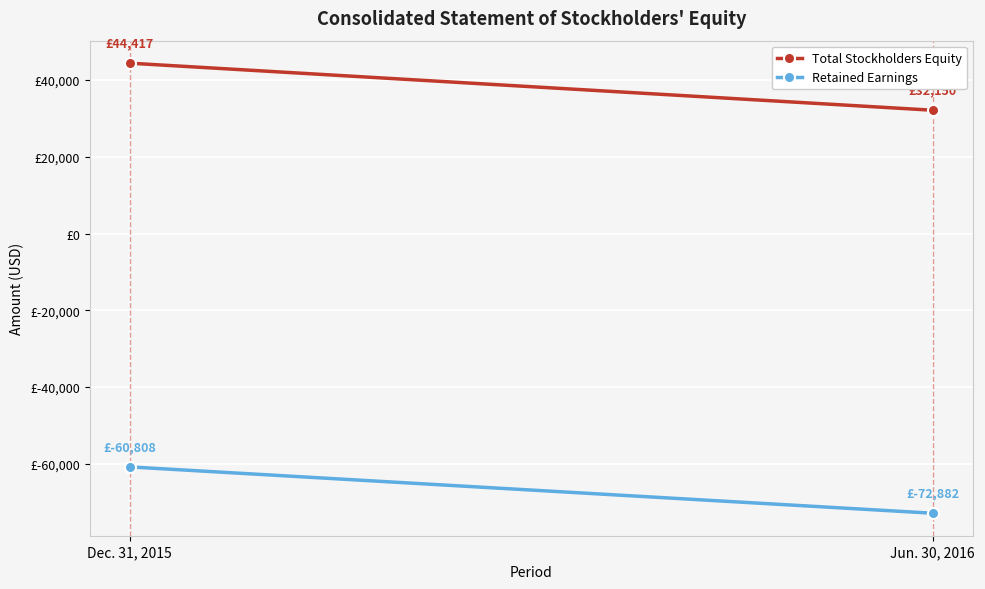

What position from the right is Dec. 31, 2015?

2